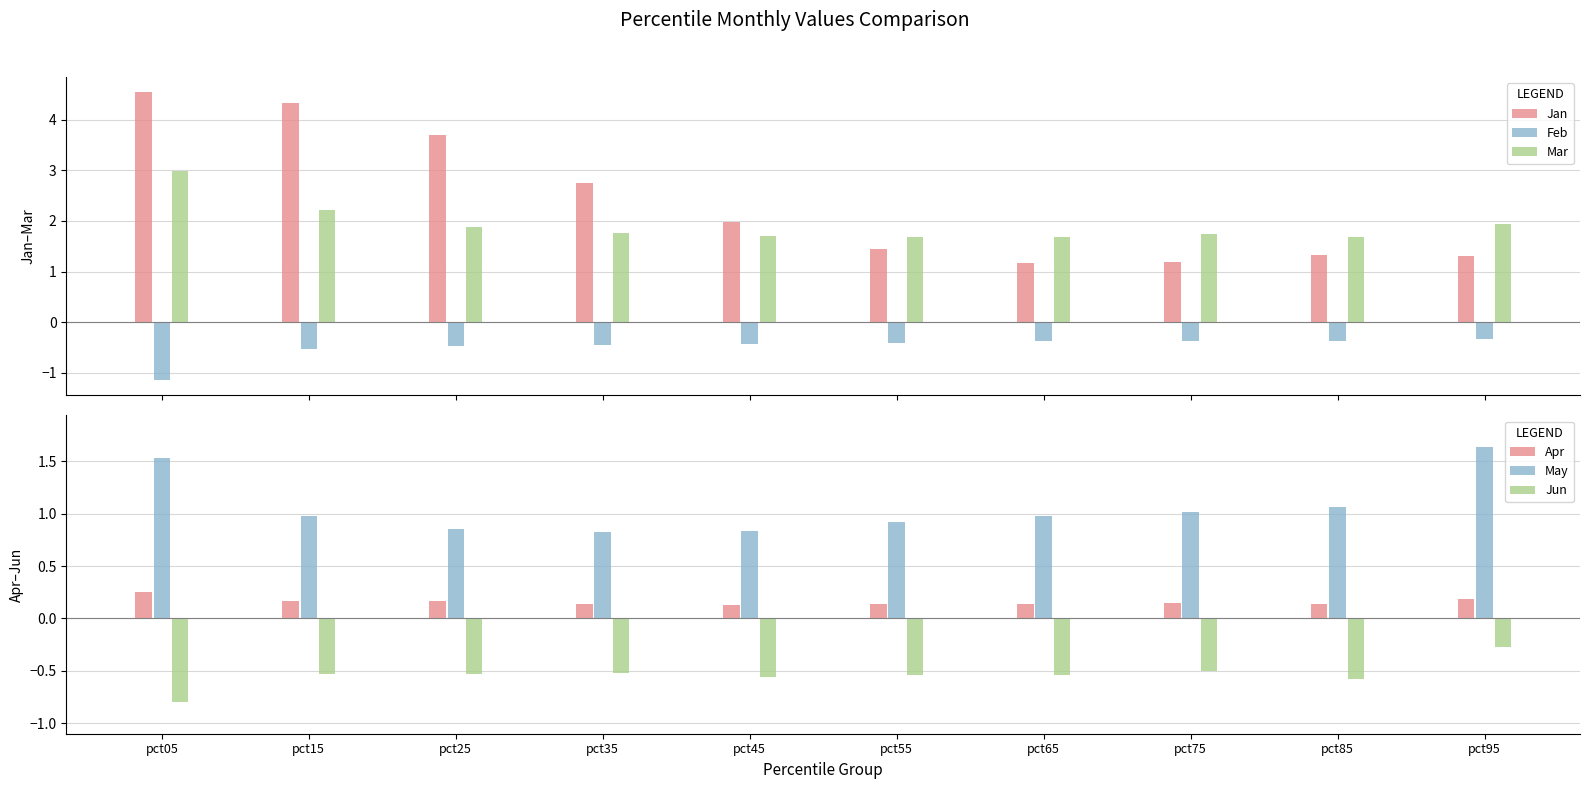

Reading left to right, what are all the values shown in this chart?

Jan: 4.5	4.3	3.7	2.7	2.0	1.4	1.2	1.2	1.3	1.3
Feb: -1.1	-0.5	-0.5	-0.4	-0.4	-0.4	-0.4	-0.4	-0.4	-0.3
Mar: 3.0	2.2	1.9	1.8	1.7	1.7	1.7	1.7	1.7	1.9
Apr: 0.3	0.2	0.2	0.1	0.1	0.1	0.1	0.1	0.1	0.2
May: 1.5	1.0	0.9	0.8	0.8	0.9	1.0	1.0	1.1	1.6
Jun: -0.8	-0.5	-0.5	-0.5	-0.6	-0.5	-0.5	-0.5	-0.6	-0.3